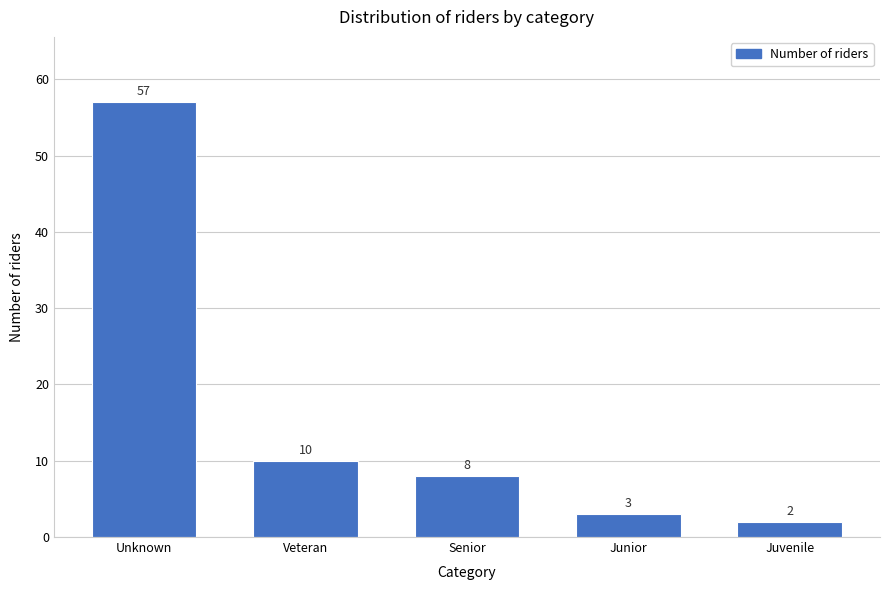

Reading left to right, what are all the values shown in this chart?

Unknown=57	Veteran=10	Senior=8	Junior=3	Juvenile=2